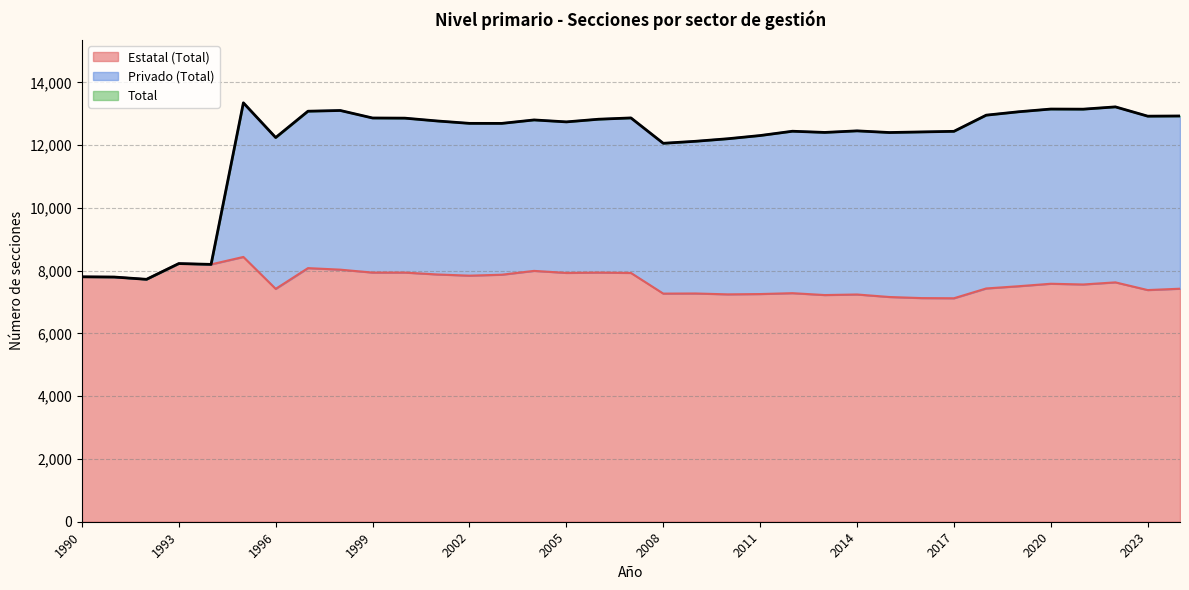

What are all the series names shown in the legend?

Estatal (Total), Privado (Total), Total